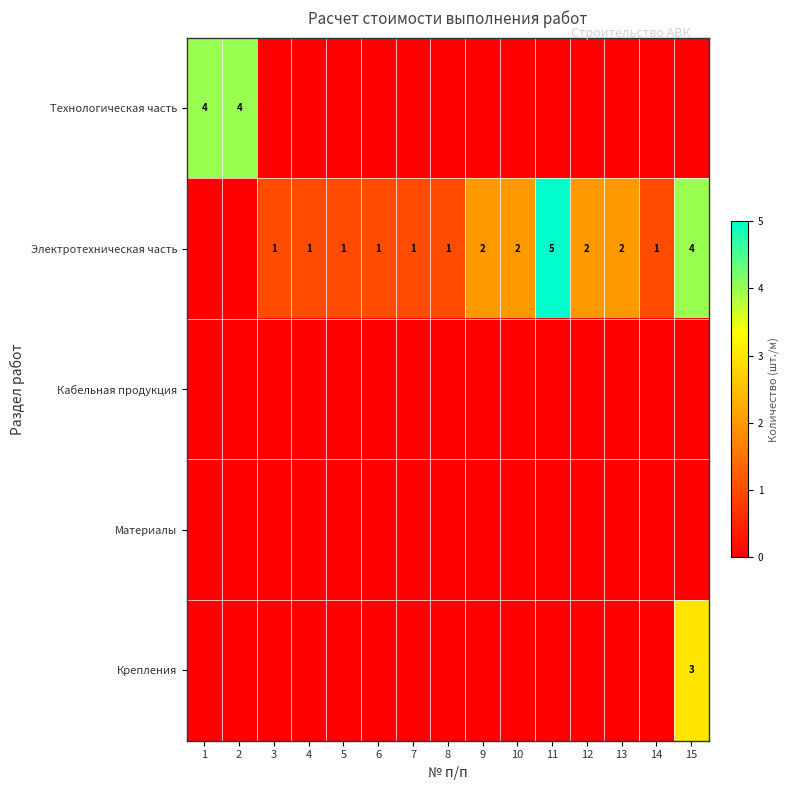

List the labels in order of Технологическая часть value, largest first.

1, 2, 3, 4, 5, 6, 7, 8, 9, 10, 11, 12, 13, 14, 15